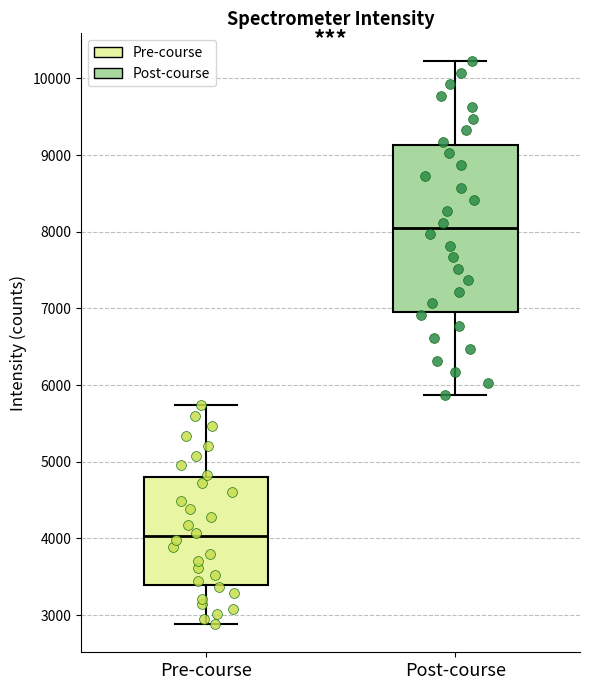

Where does the upper whisker of the box for Post-course end on the y-axis? The values are not printed on the chart, so give them approximately, as read against the axis.

10200